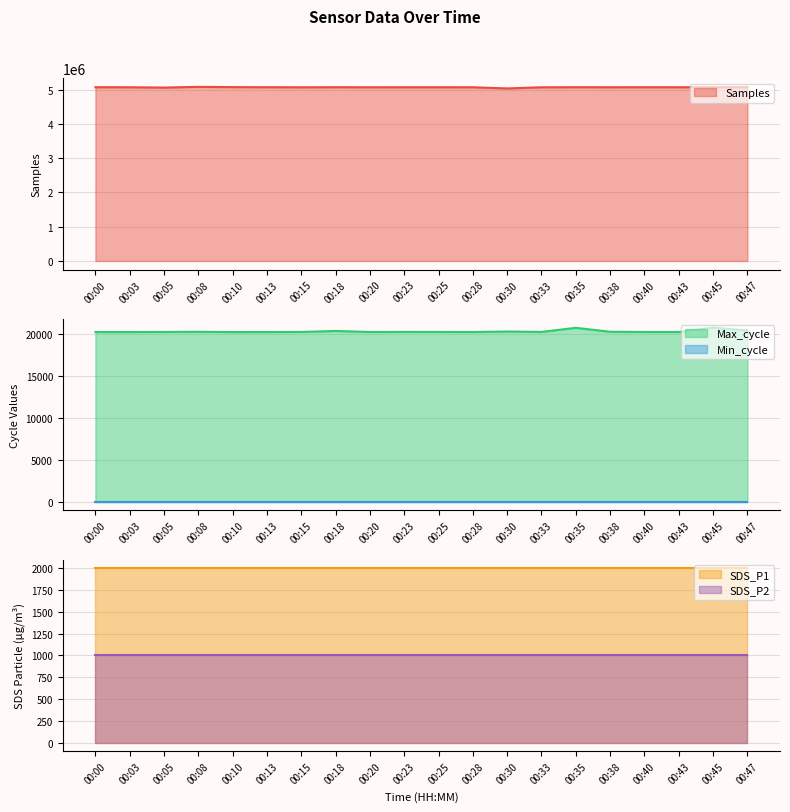

What is the minimum value shown in the chart?

28.0